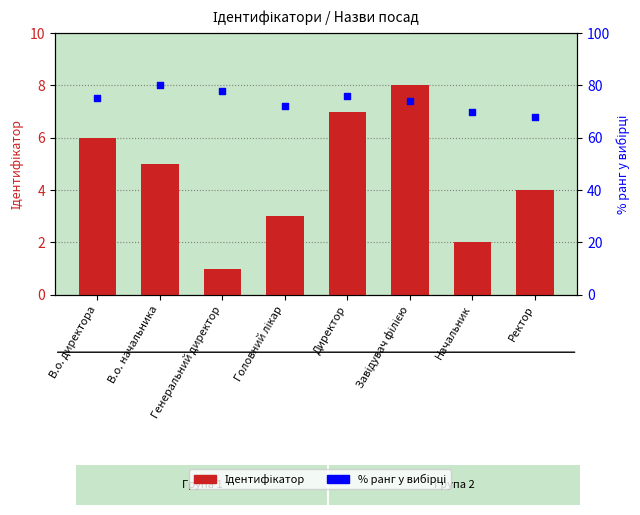

What are all the series names shown in the legend?

Ідентифікатор, % ранг у вибірці